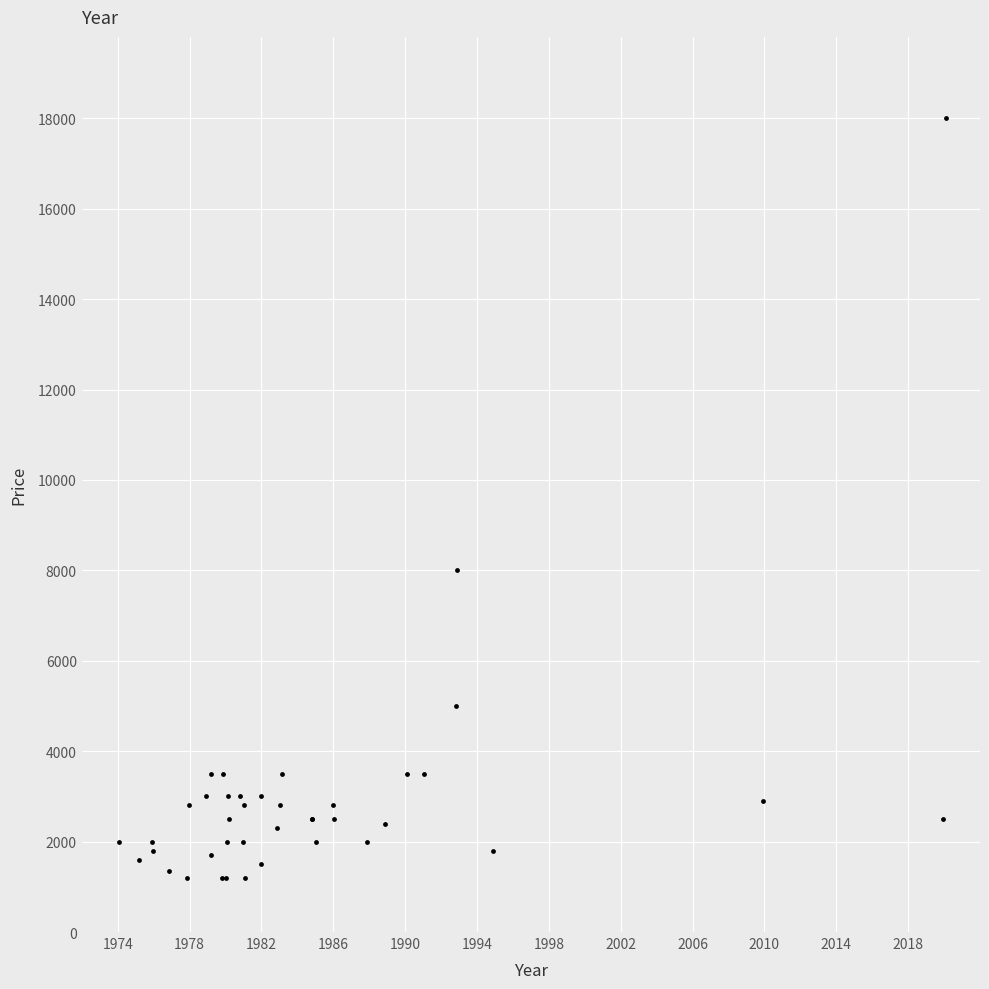

What Y value in the scatter plot is closest to 9600?

8000